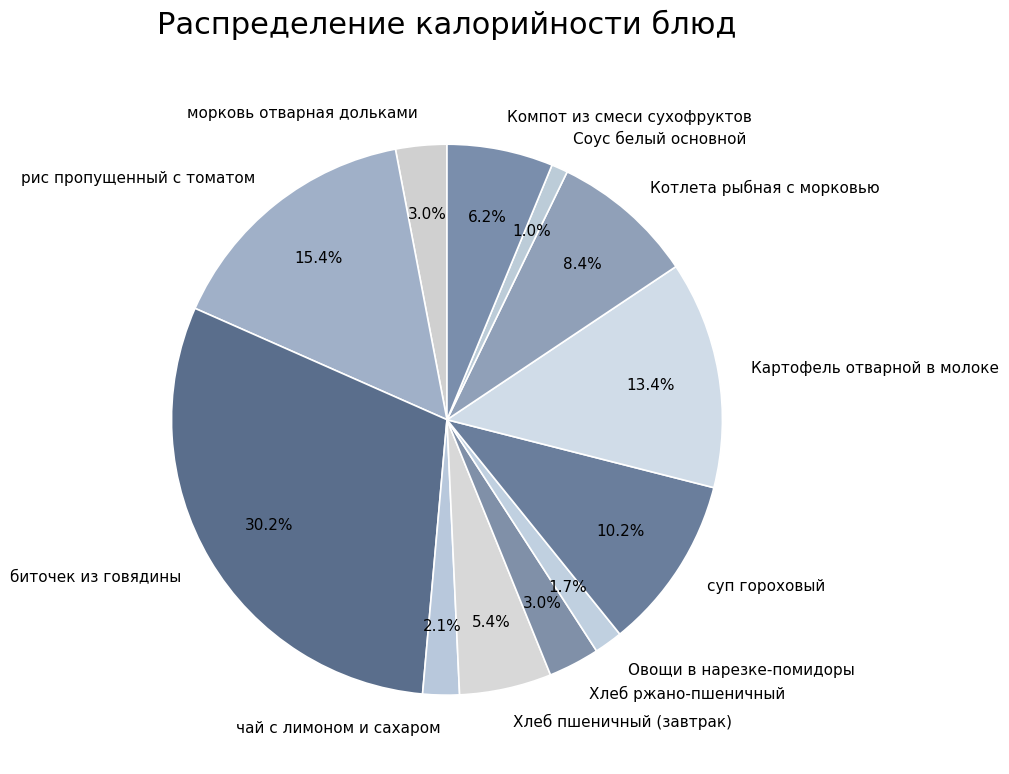

The рис пропущенный с томатом slice represents 15% of the pie. True or false?

True